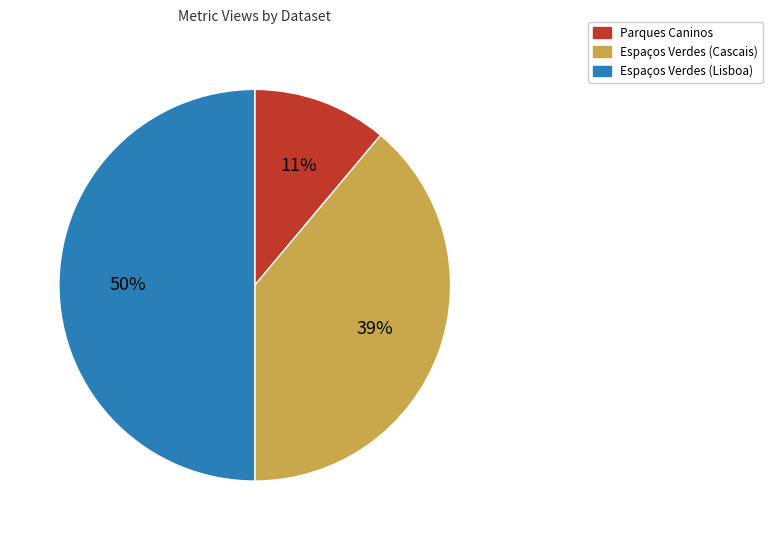

To the nearest percent, what is the combined percentage of Espaços Verdes (Cascais) and Parques Caninos?

50%